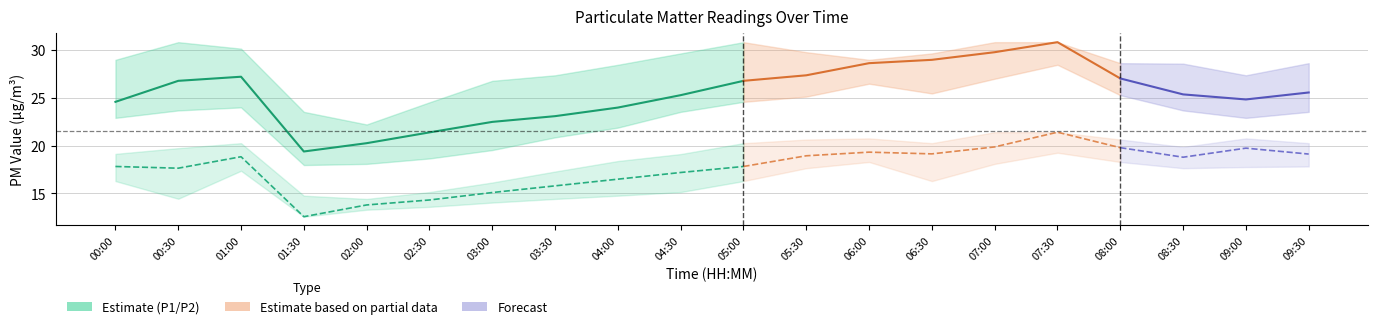

What is the total value across all series at 03:30?

118.9